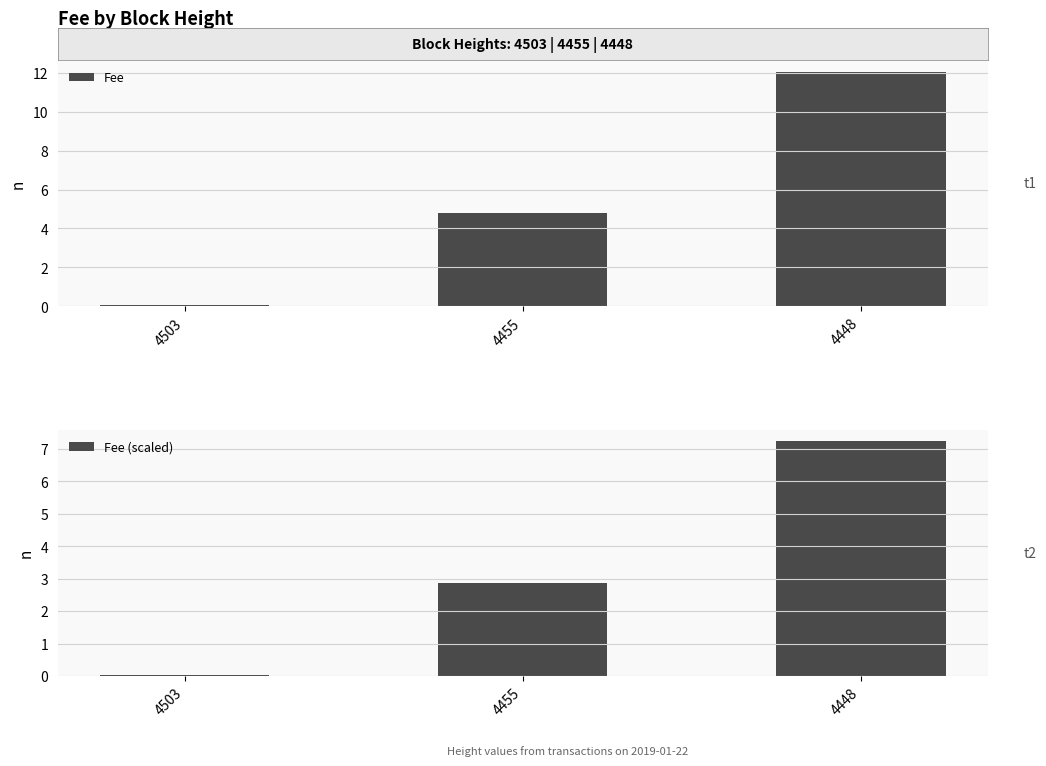

Rank the series by their maximum value, from highest to lowest.

Fee, Fee (scaled)